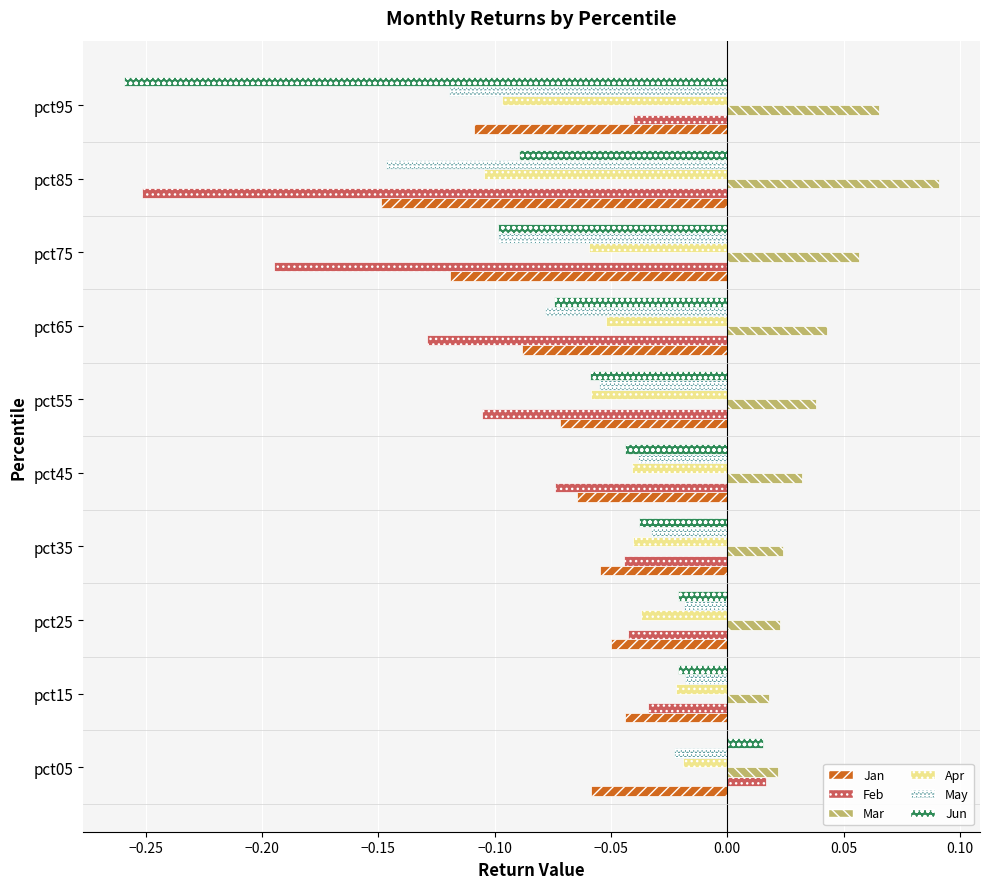

Which category has the lowest value in the Jun series?

pct95